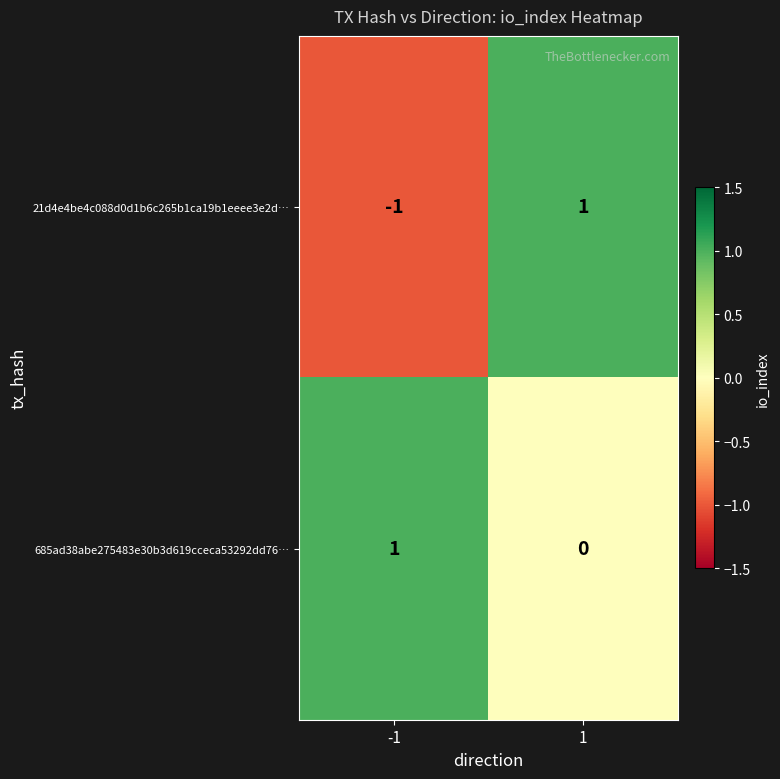

Reading left to right, what are all the values shown in this chart?

21d4e4be4c088d0d1b6c265b1ca19b1eeee3e2d…: -1	1
685ad38abe275483e30b3d619cceca53292dd76…: 1	0